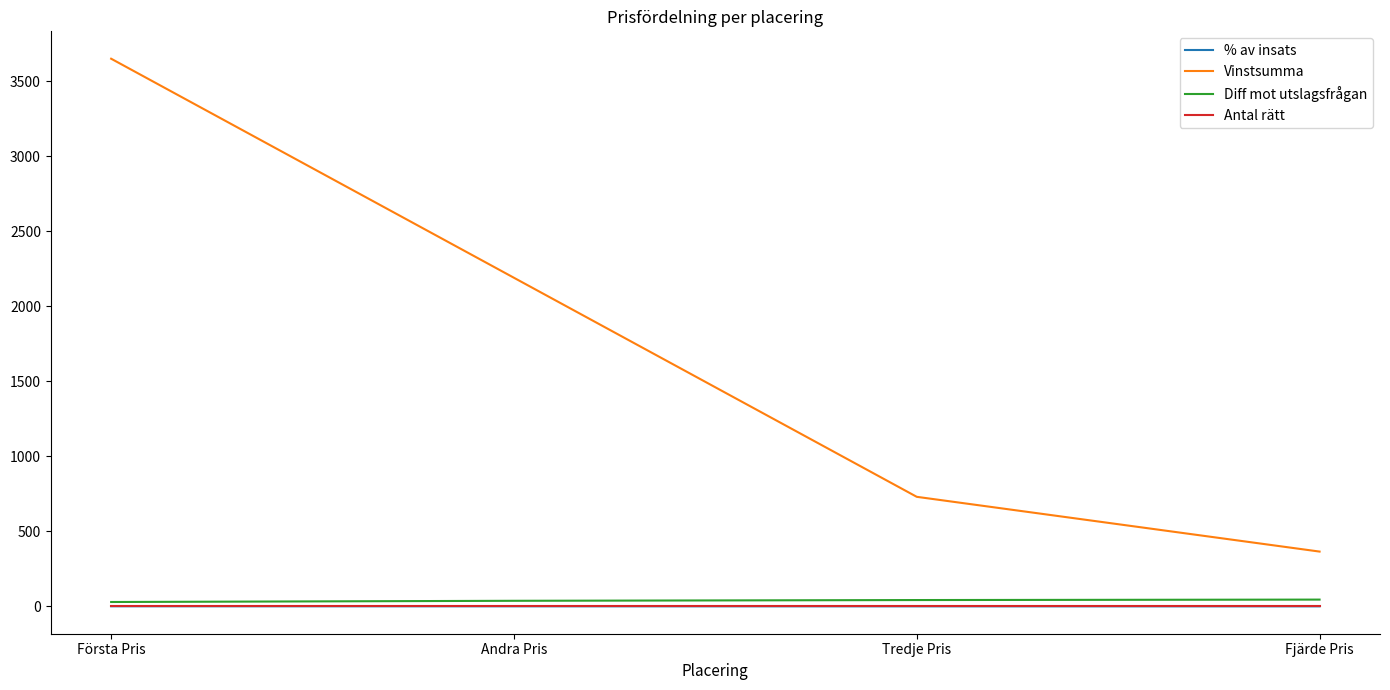

True or false: Vinstsumma and Antal rätt intersect in this chart.

False